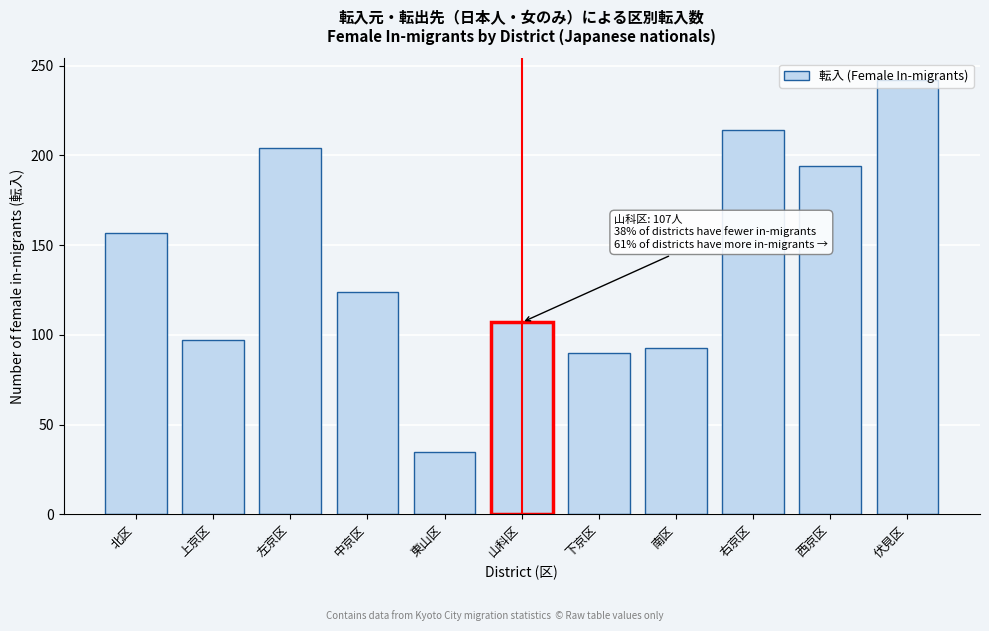

Is it true that the value at 右京区 is 214?

True